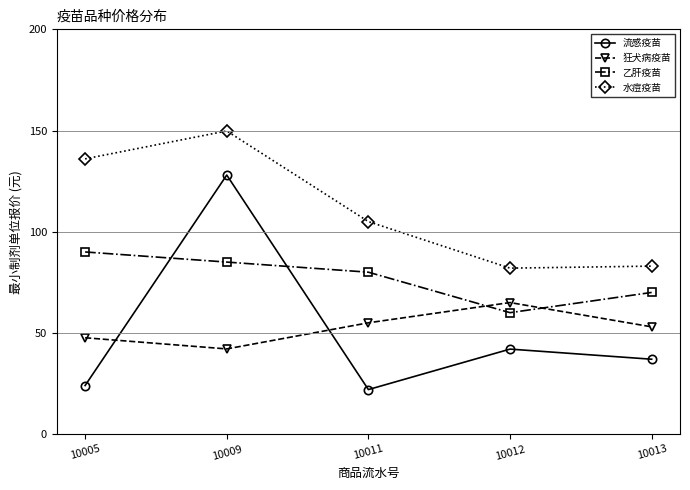

The 流感疫苗 series shows 22.0 at 10011. True or false?

True